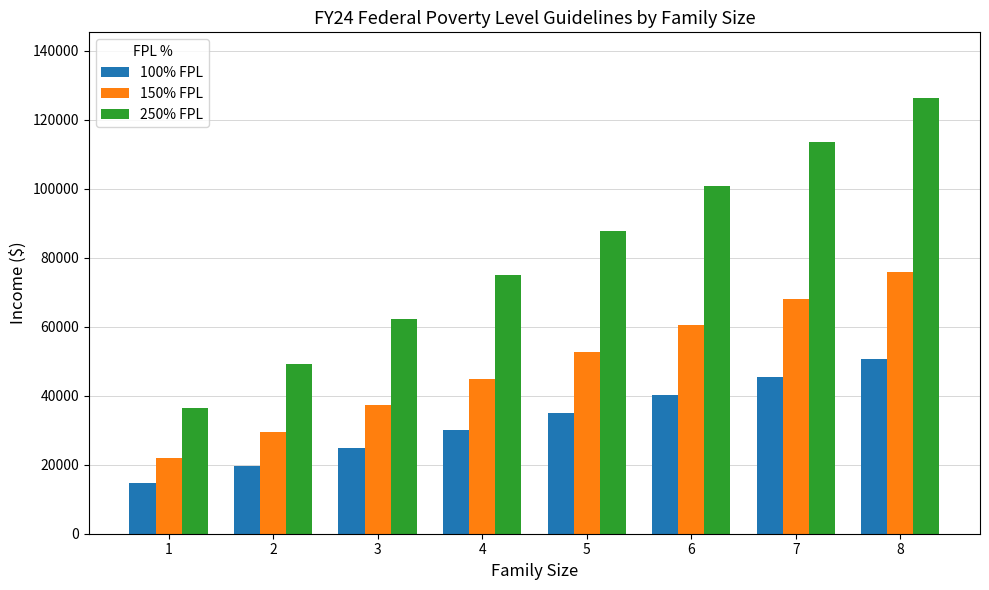

Count the 100% FPL values in the range 24860 to 45420.

5